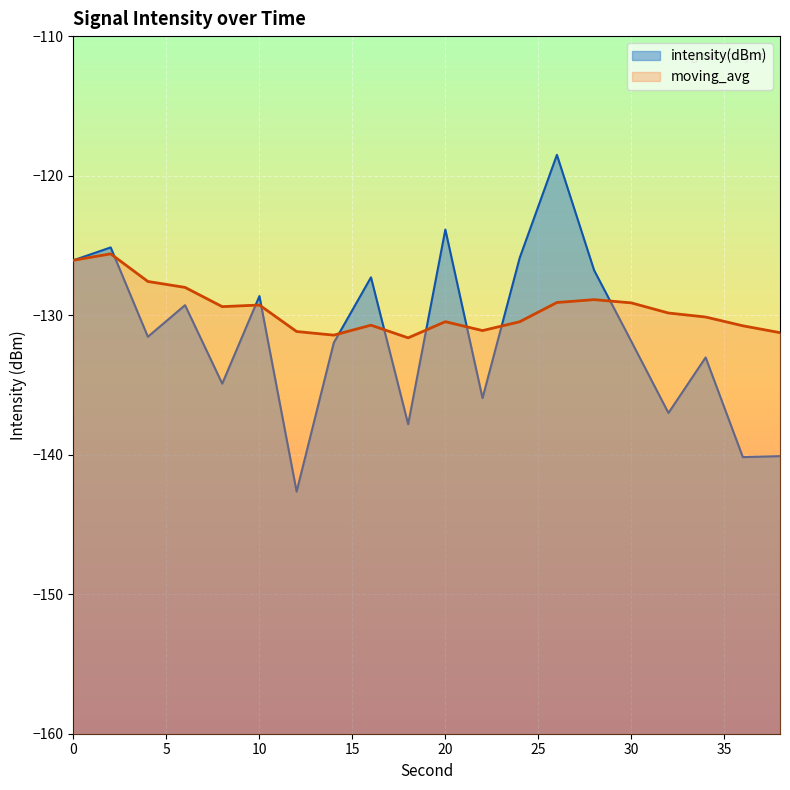

What is the spread (max minus min) of values at 16?

3.4